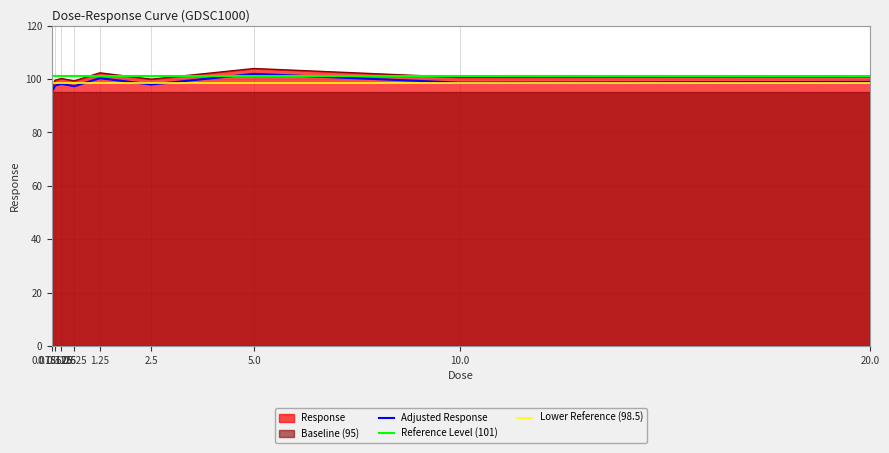

At which category is the sum across all series the highest?

5.0